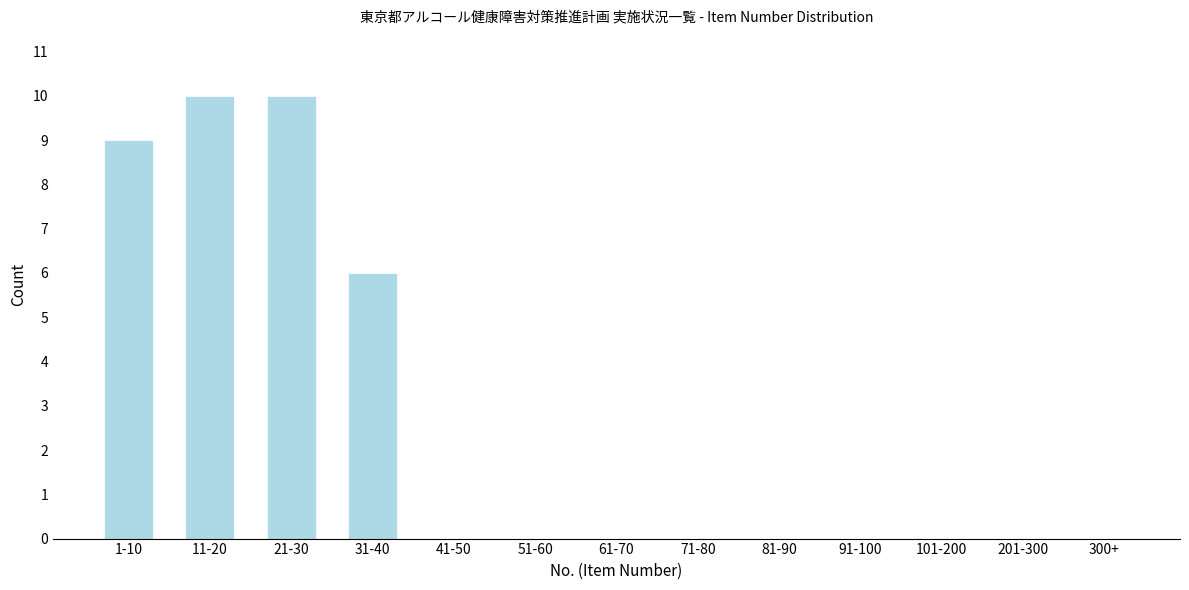

What is the sum of the values at 300+ and 21-30?

10